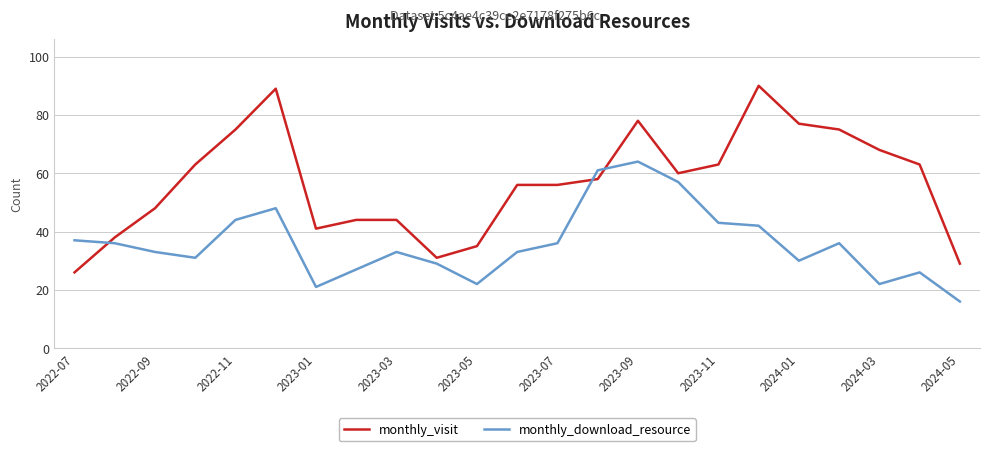

What is the difference between the maximum and minimum values in the monthly_visit series?

64